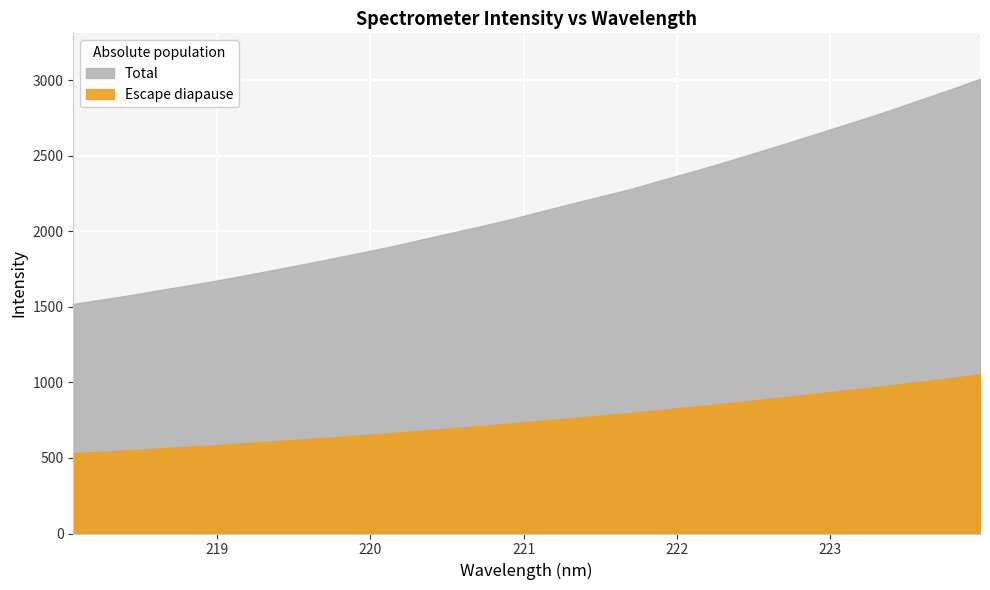

What is the ratio of the value at 223.0264 to the value at 222.0721?

1.1